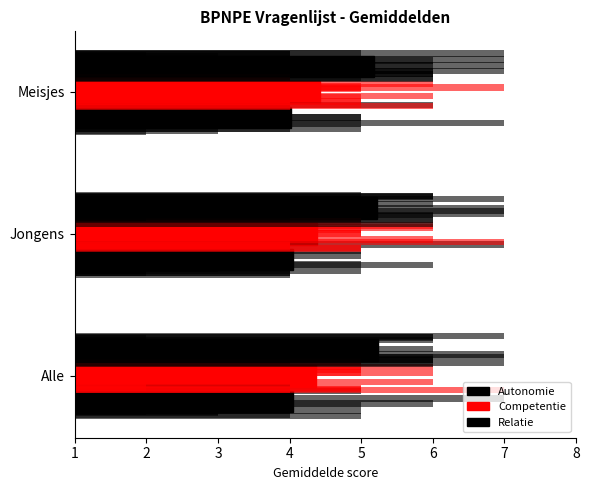

At Jongens, list the series in order from largest to smallest.

Relatie, Competentie, Autonomie